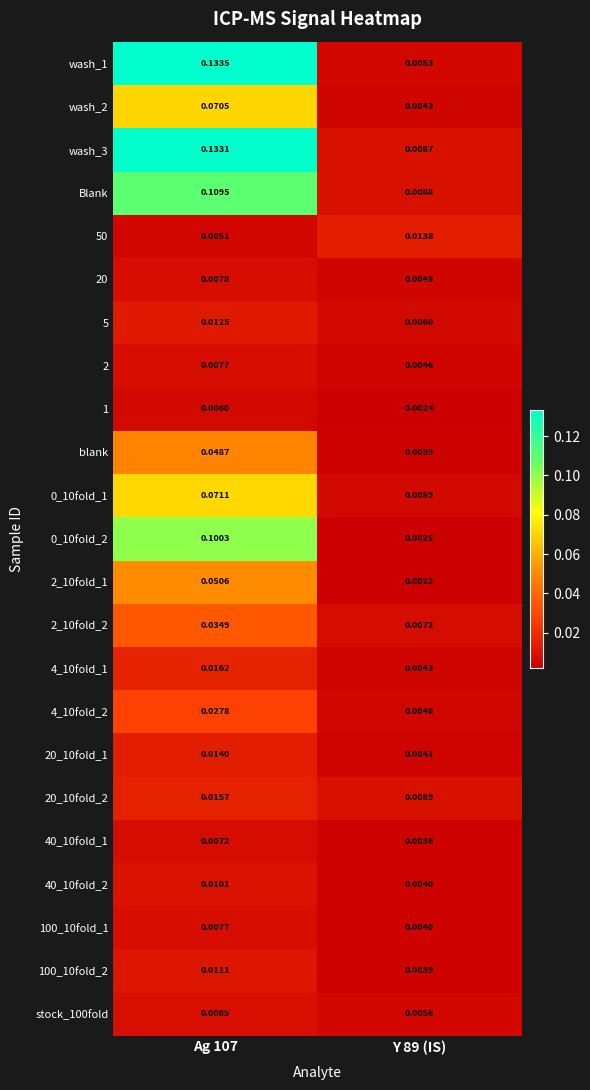

Is the value of 20_10fold_2 at Ag 107 greater than the value of 2_10fold_1 at Y 89 (IS)?

Yes